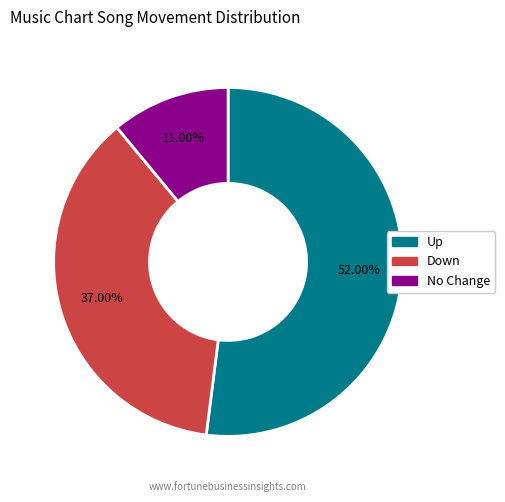

Does any single category account for the majority?

Yes